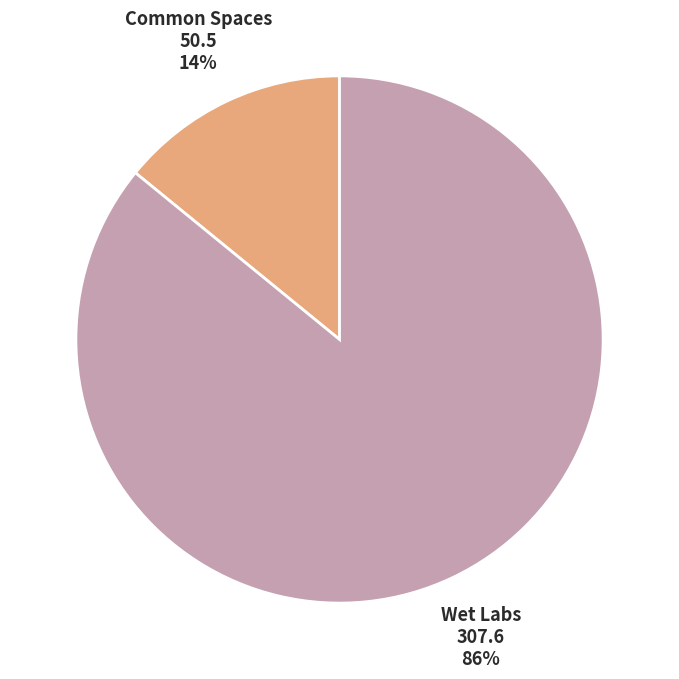

To the nearest percent, what is the average slice percentage?

50%